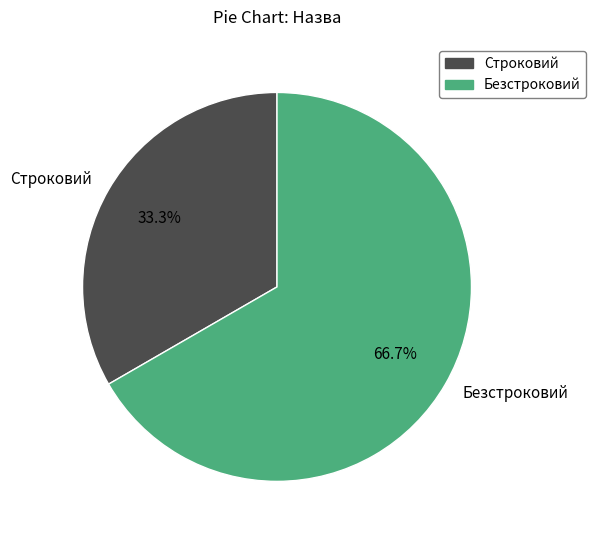

Which category has the smallest portion of the pie?

Строковий